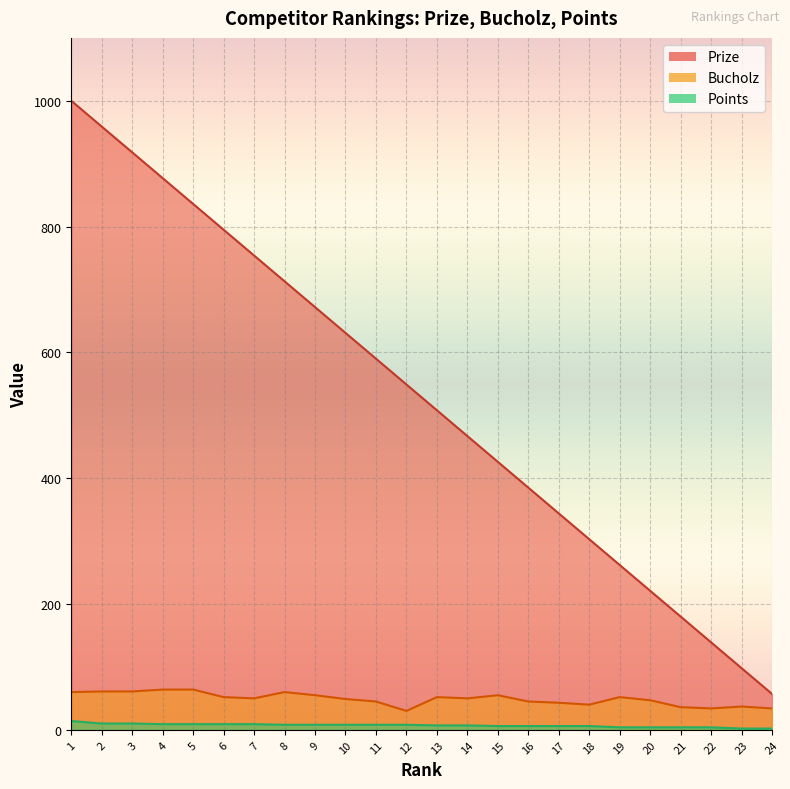

Which series has the widest spread of values?

Prize